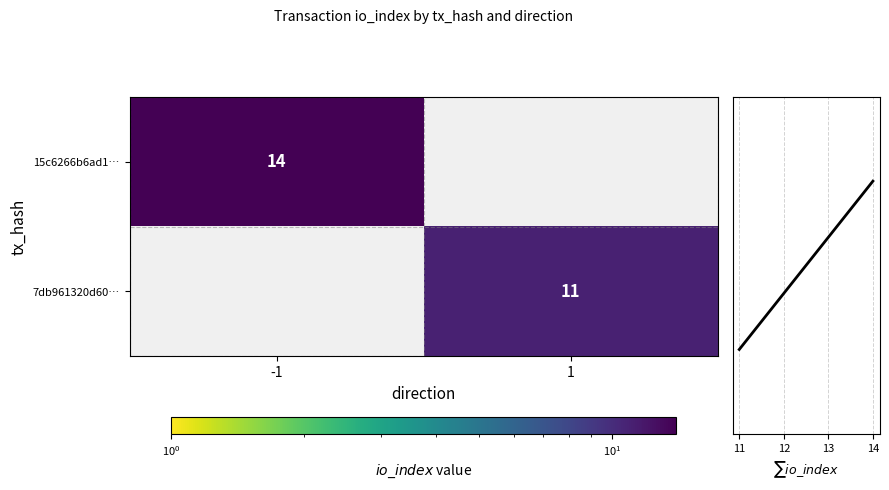

The value of 7db961320d60… at 1 is 6. True or false?

False